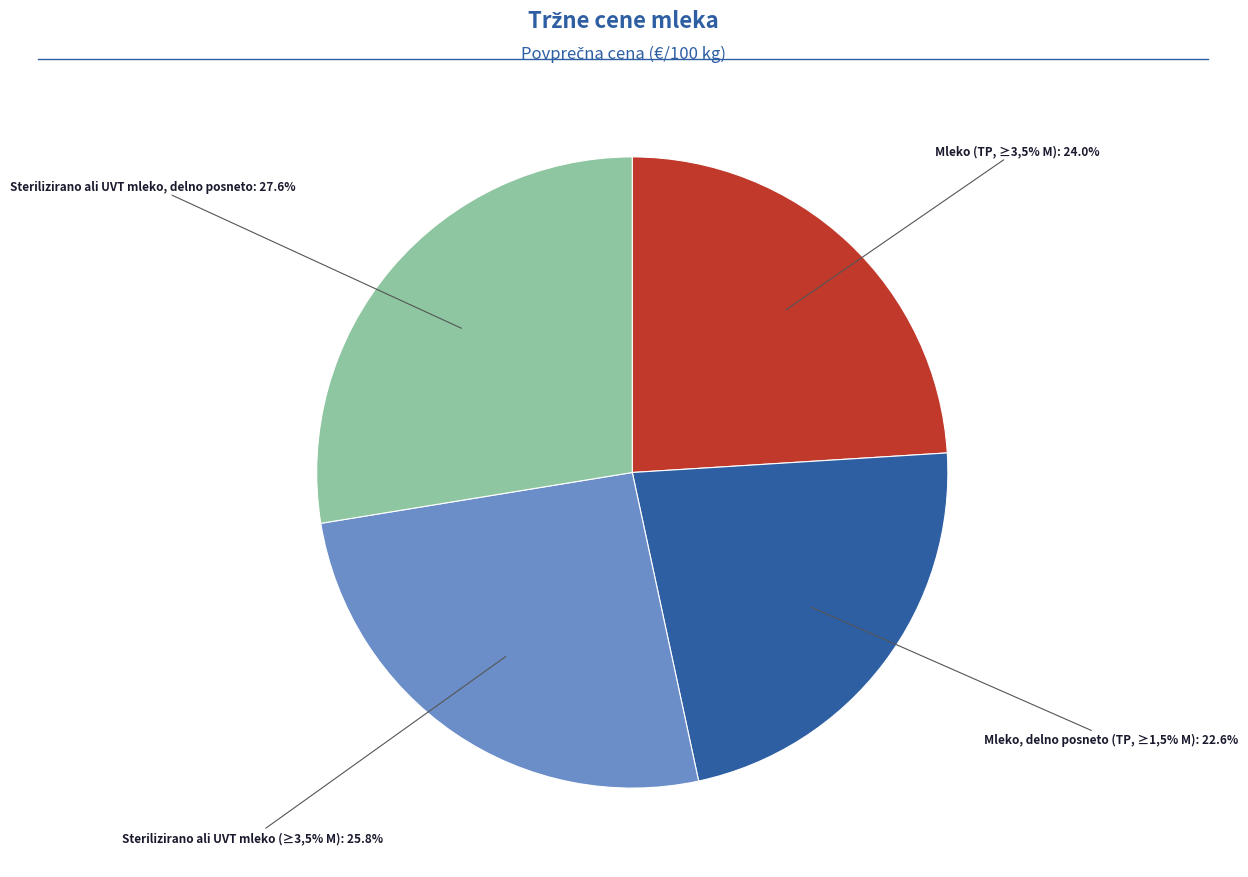

To the nearest percent, what percentage of the pie is Mleko (TP, ≥3,5% M)?

24%